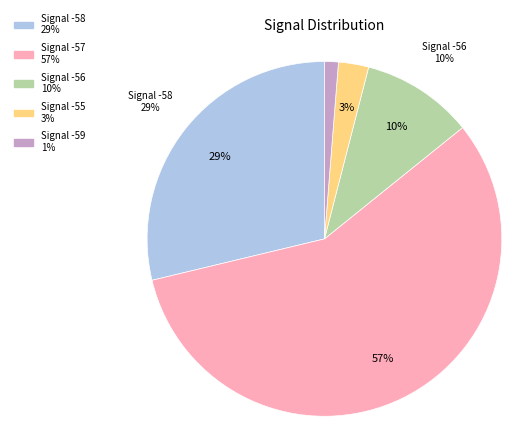

True or false: -57 accounts for 1% of the total.

False